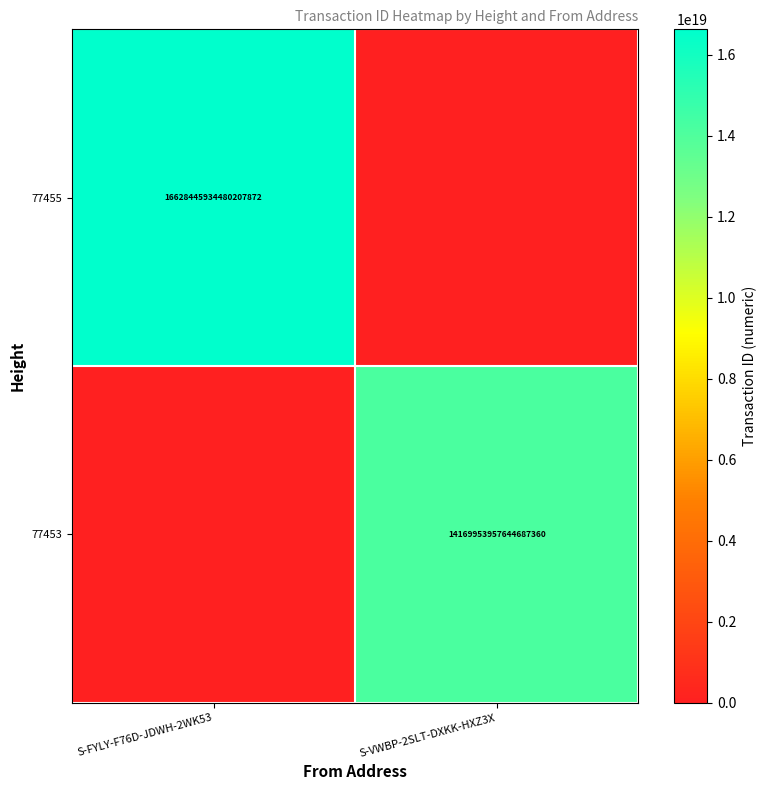

How many categories are shown in the chart?

2